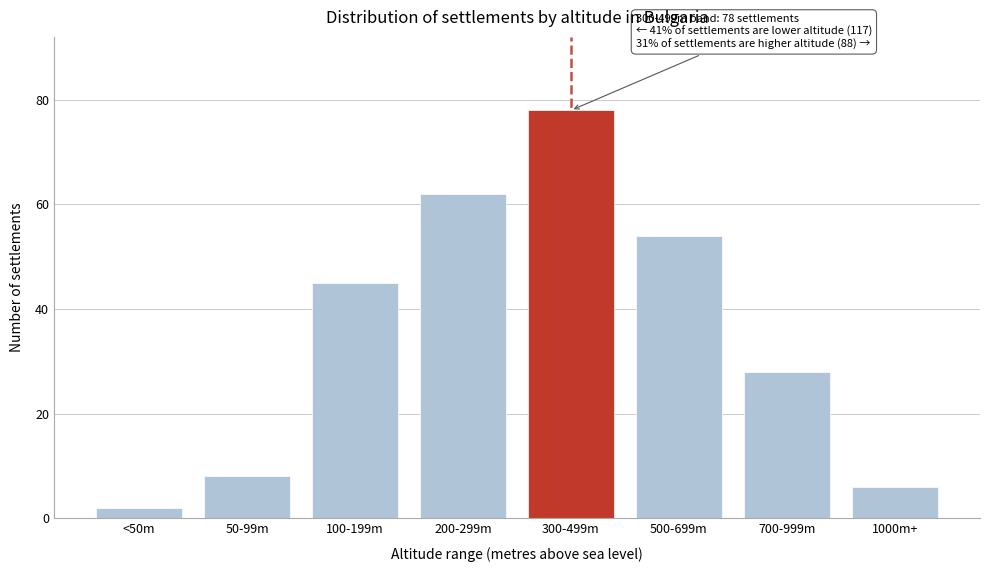

Reading left to right, list all the values displayed in this chart.

2	8	45	62	78	54	28	6